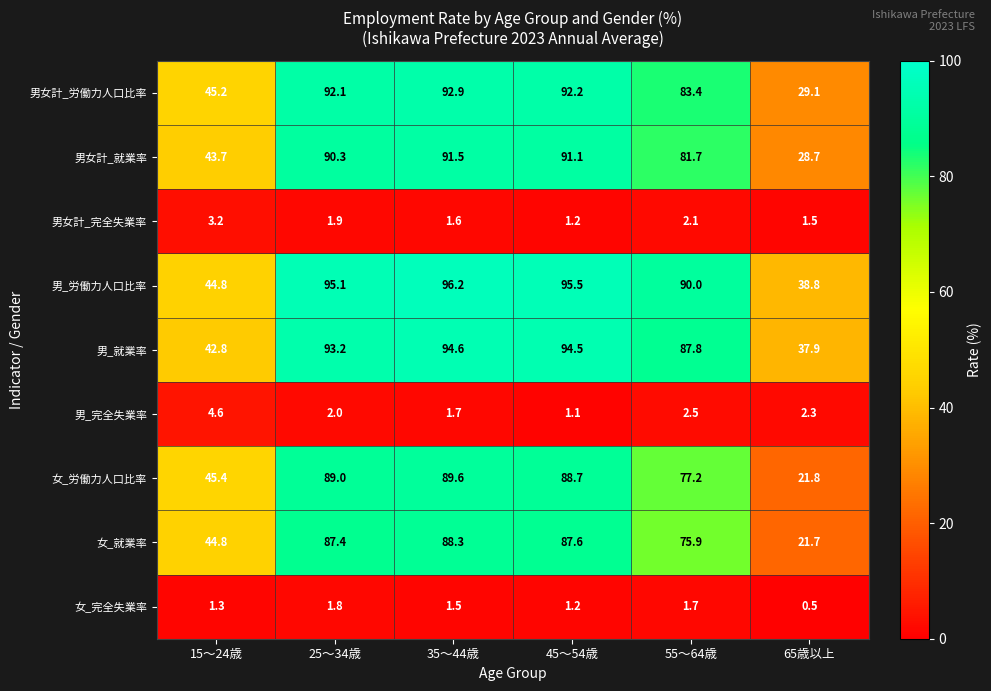

At which category does the chart reach its peak across all series?

35～44歳